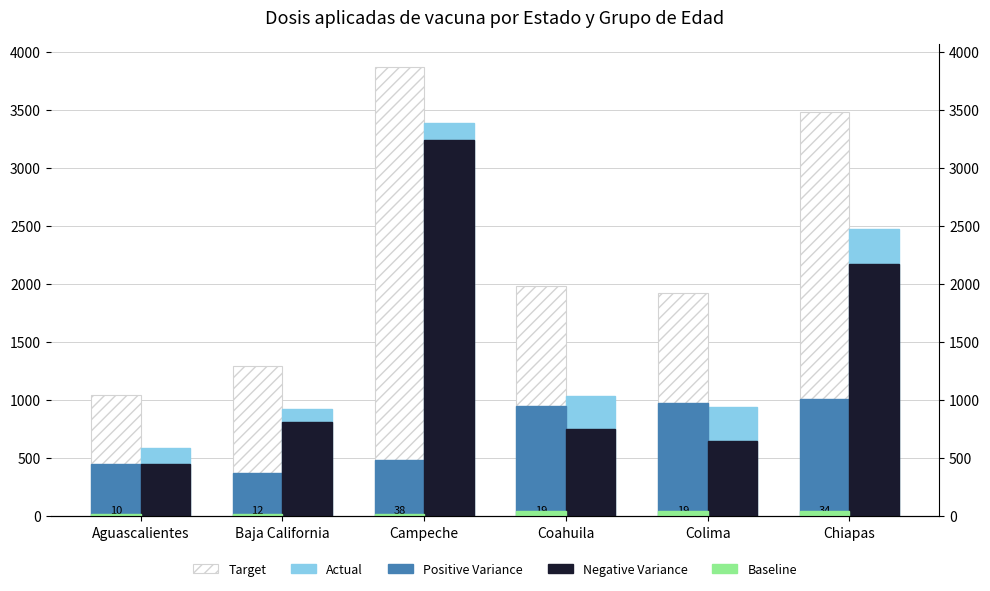

Which label corresponds to the largest value in the chart?

Campeche